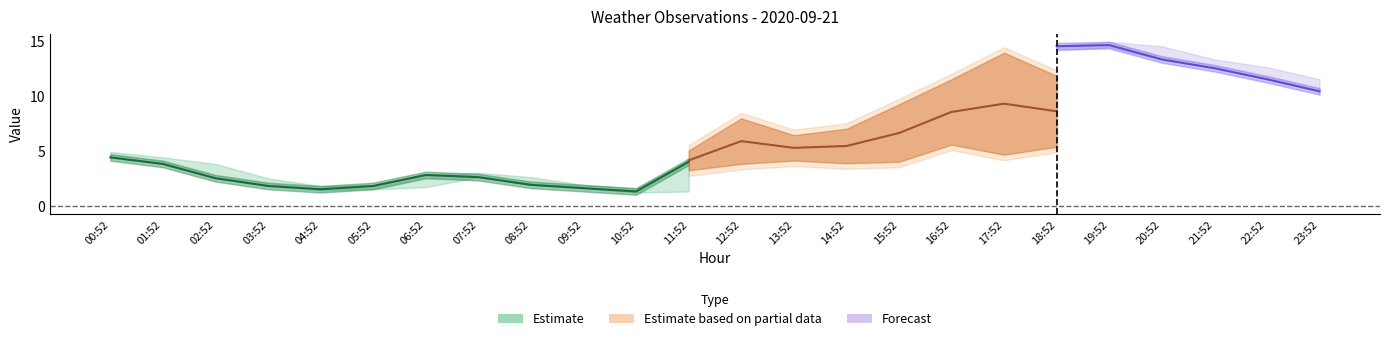

The value of WIND_SPEED_GUST at 12:52 is 8.4. True or false?

True